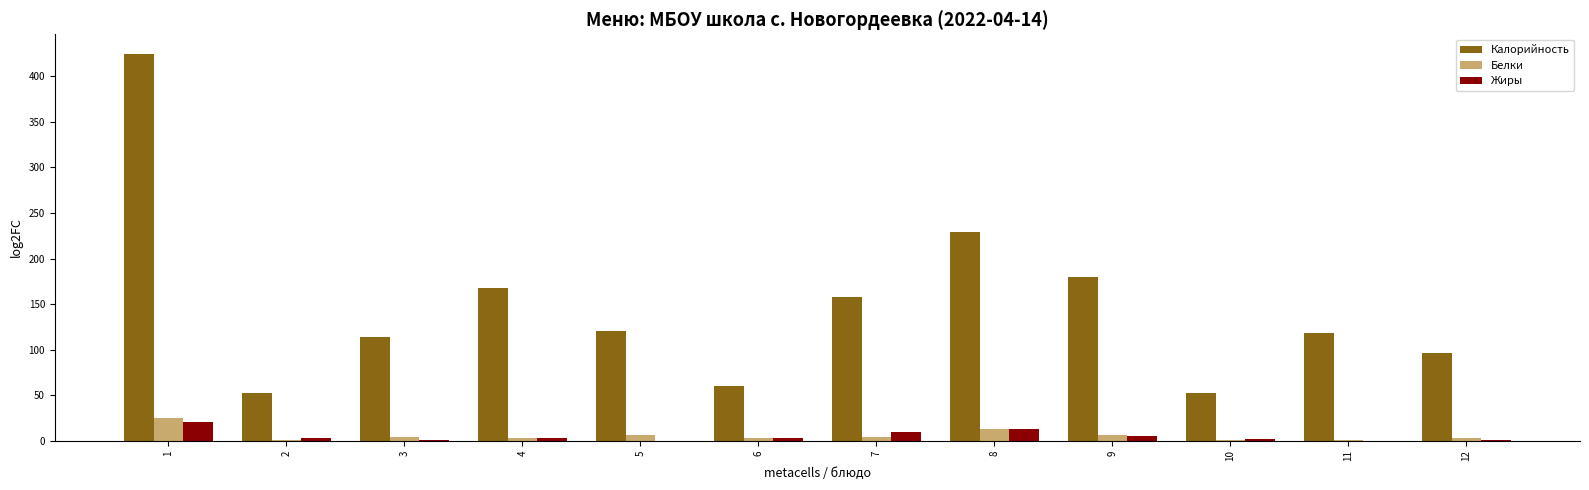

What is the sum of all Белки values?

70.5